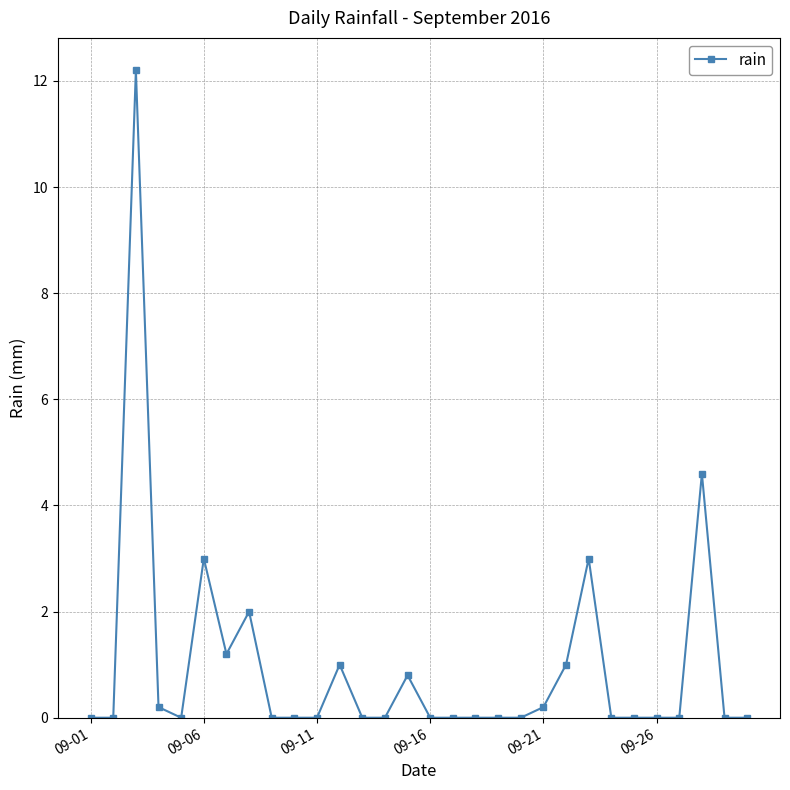

What is the sum of all values?

29.2